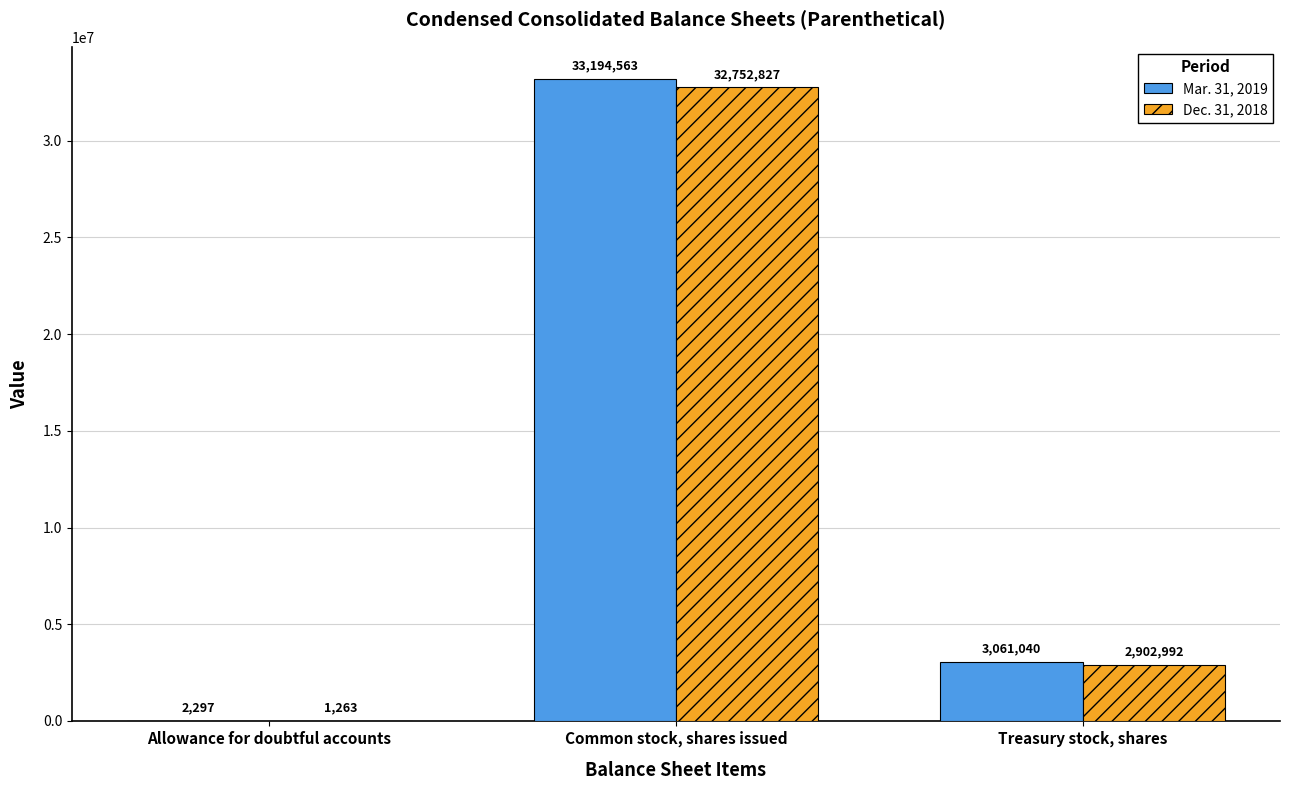

How many data points does each series have?

3